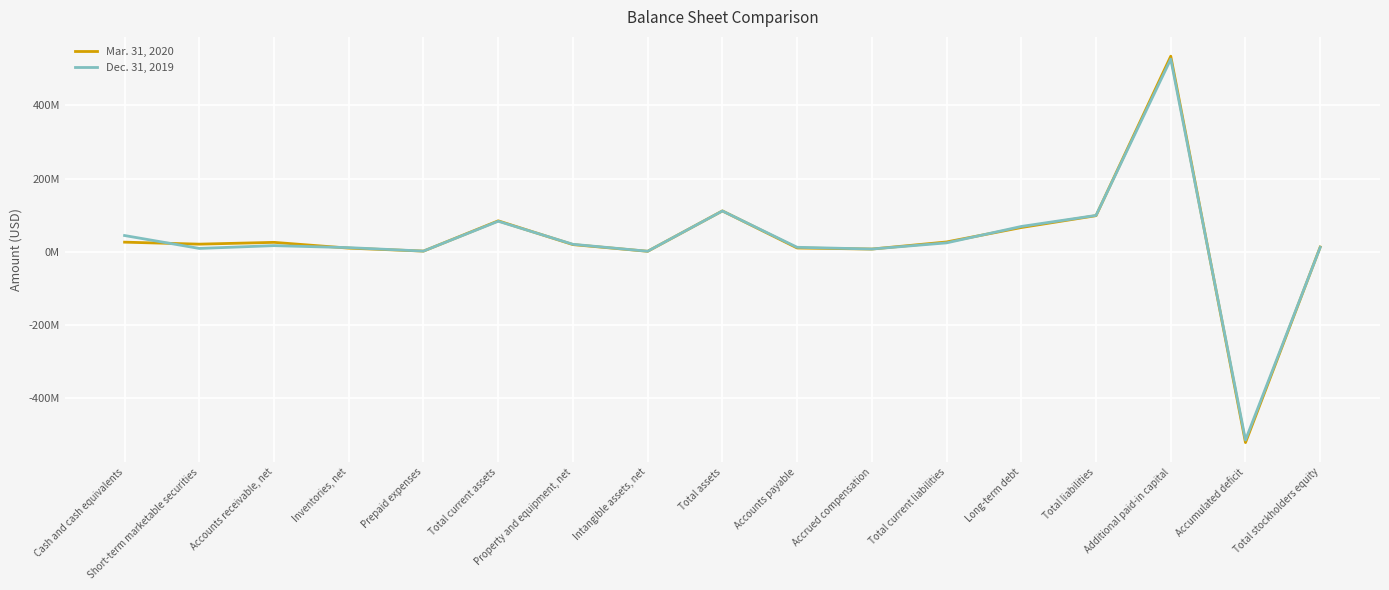

Does the chart have visible grid lines?

Yes